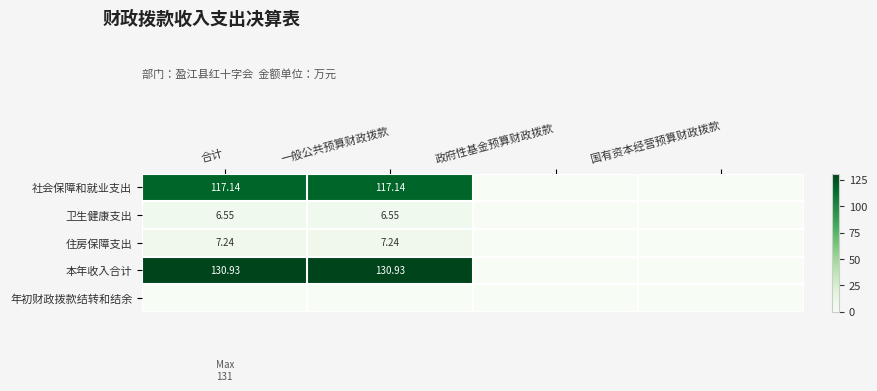

Rank the series at 一般公共预算财政拨款 from lowest to highest value.

年初财政拨款结转和结余, 卫生健康支出, 住房保障支出, 社会保障和就业支出, 本年收入合计